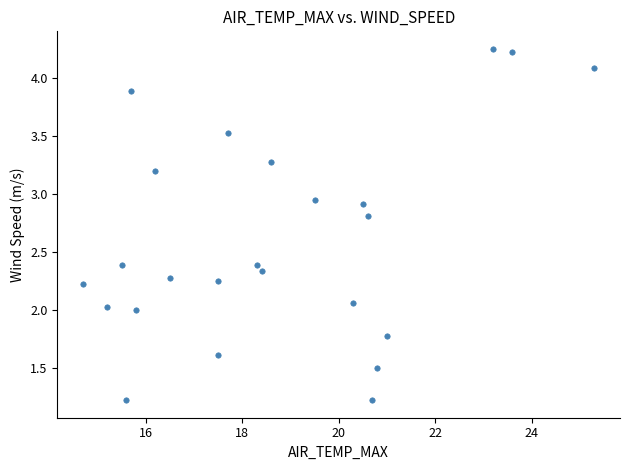

What is the range of X values (max minus min)?

10.6